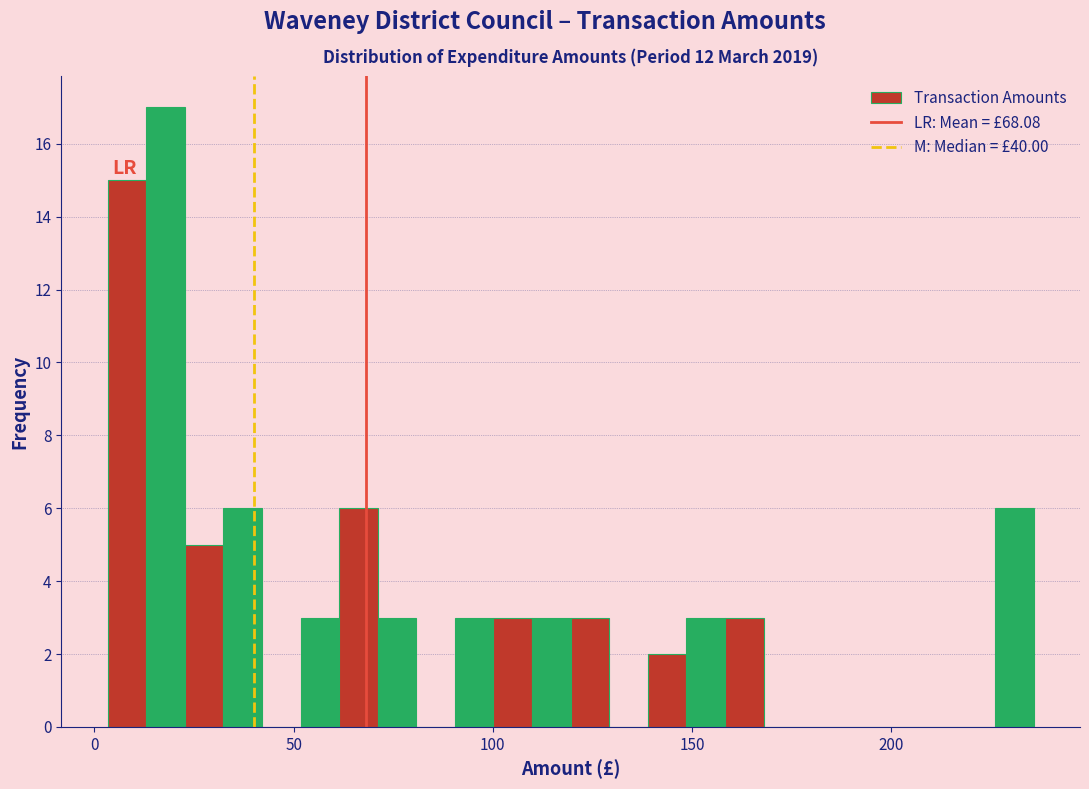

Read against the x-axis, roughly where is the centre of the tallest bar?

20